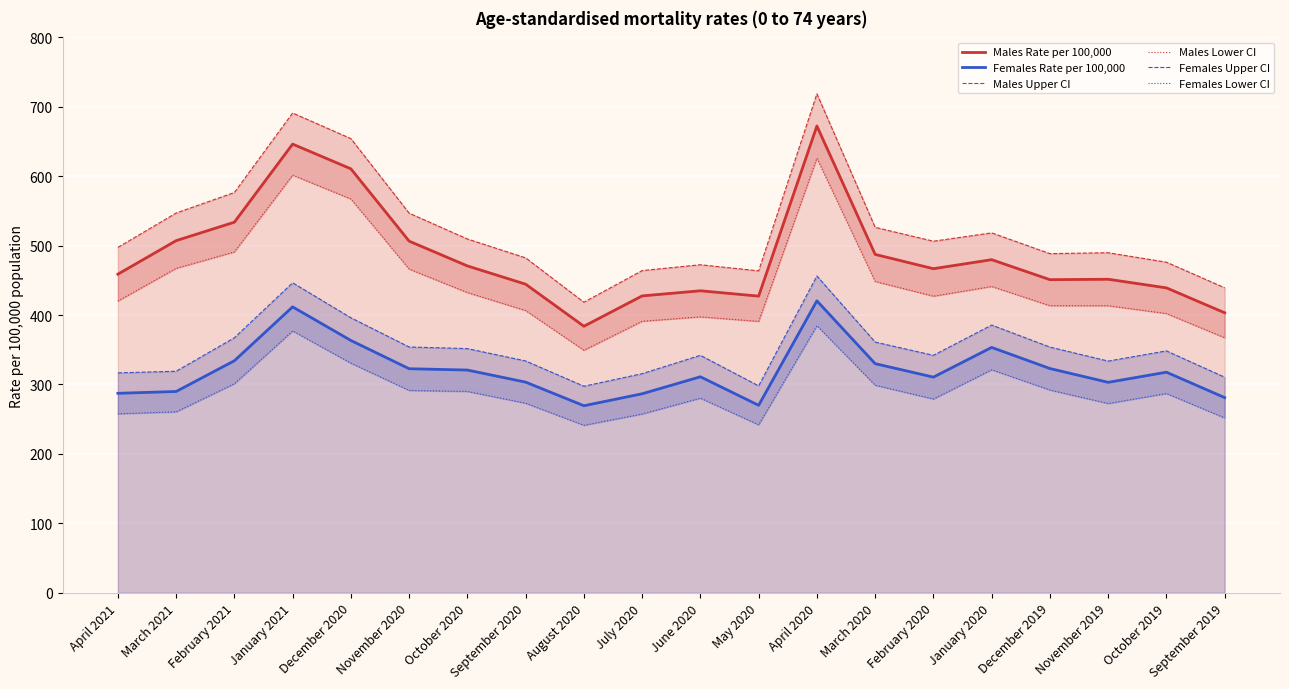

What is the value of the Females Lower CI point at the 13th from the left?

384.7